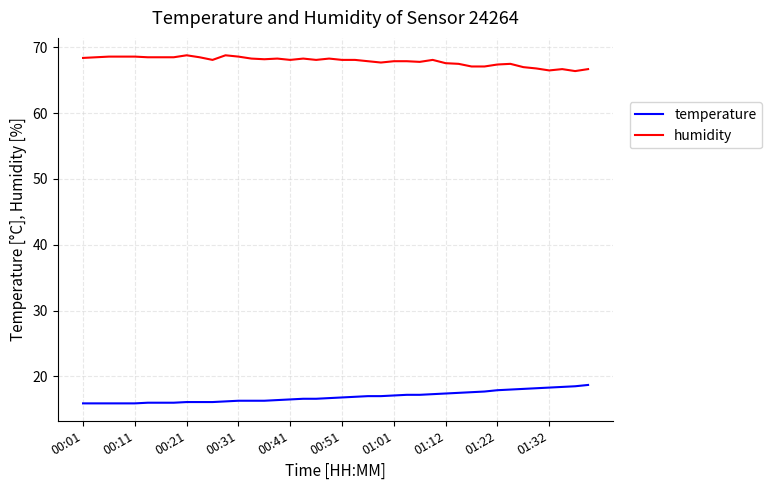

Rank the series by their average value, from lowest to highest.

temperature, humidity